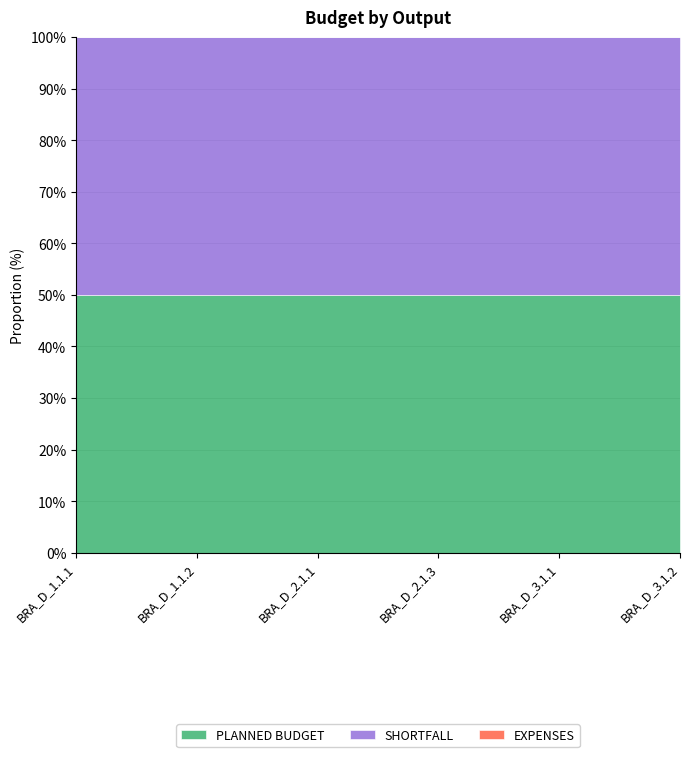

Which series changed the most between BRA_D_1.1.2 and BRA_D_2.1.3?

PLANNED BUDGET